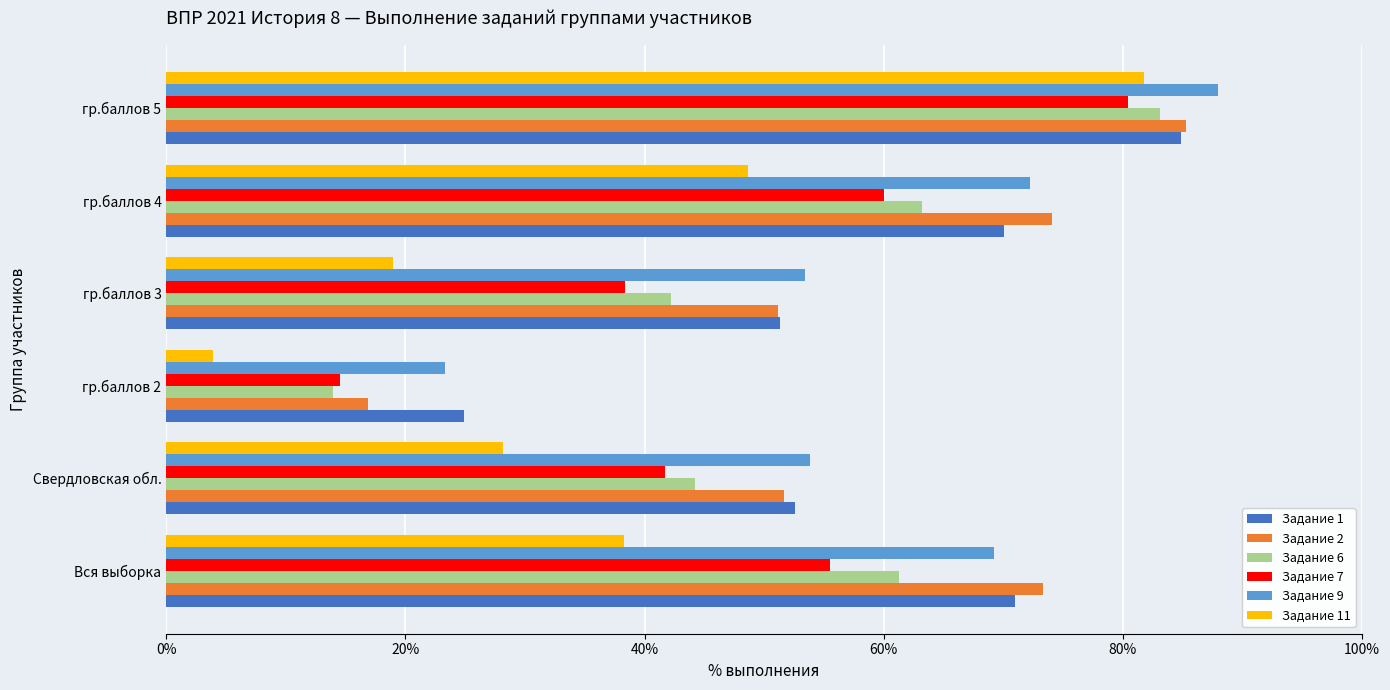

Is it true that Задание 1 equals 43.7 at гр.баллов 5?

False